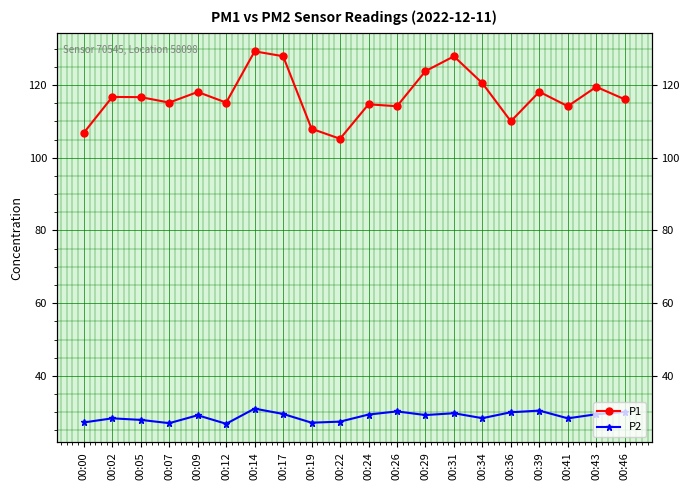

True or false: P2 and P1 intersect in this chart.

False